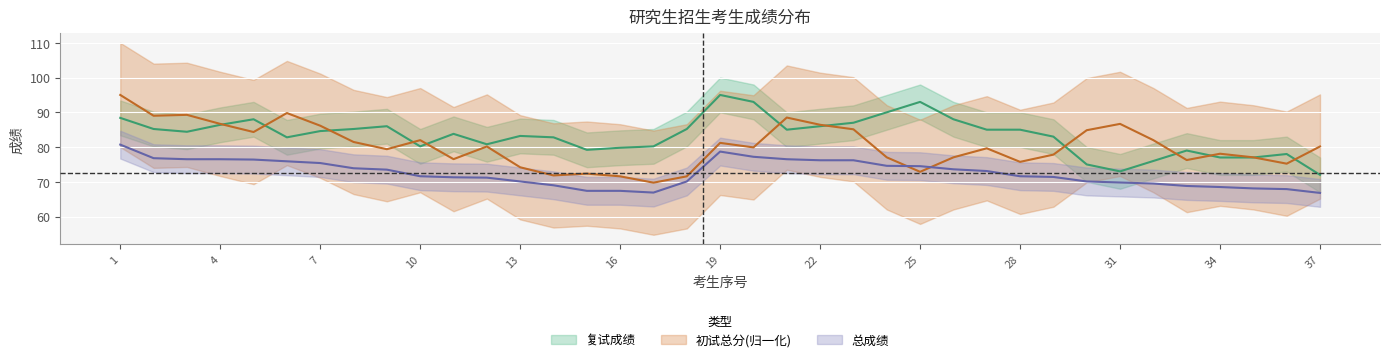

What is the lowest value of the 复试成绩 series?

72.0